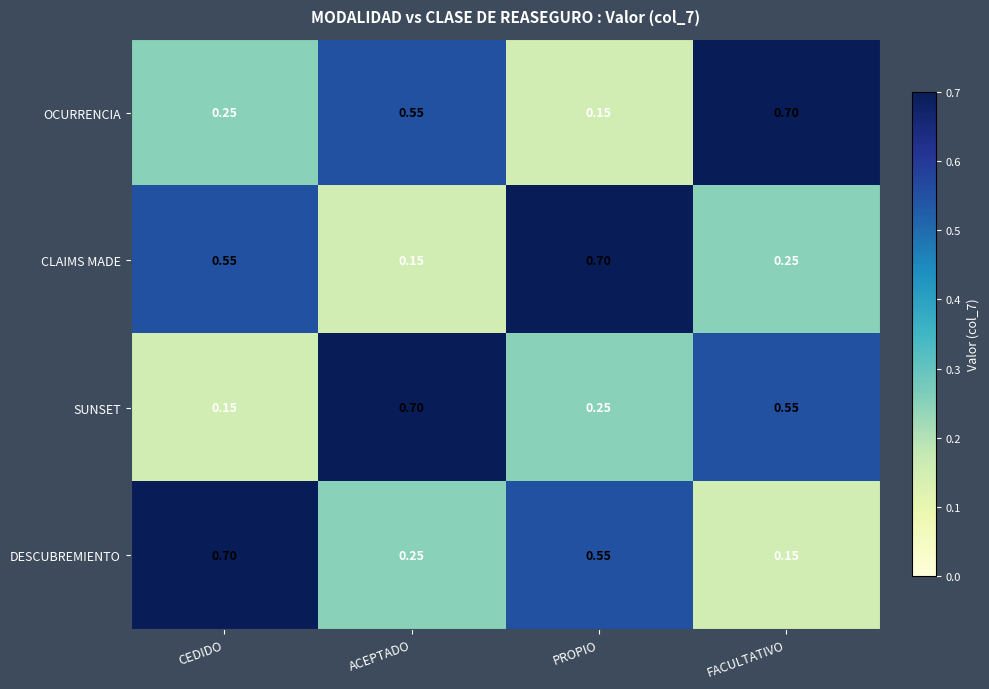

What is the greatest value displayed?

0.7